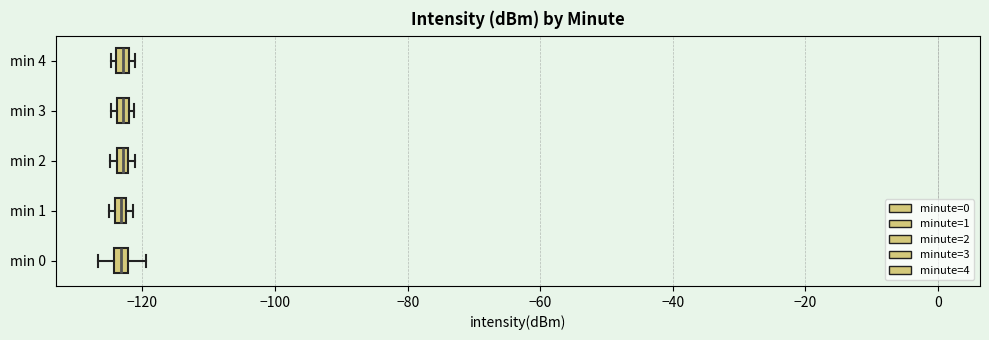

Where is the right edge of the box for min 1 on the x-axis? The values are not printed on the chart, so give them approximately, as read against the axis.

-122